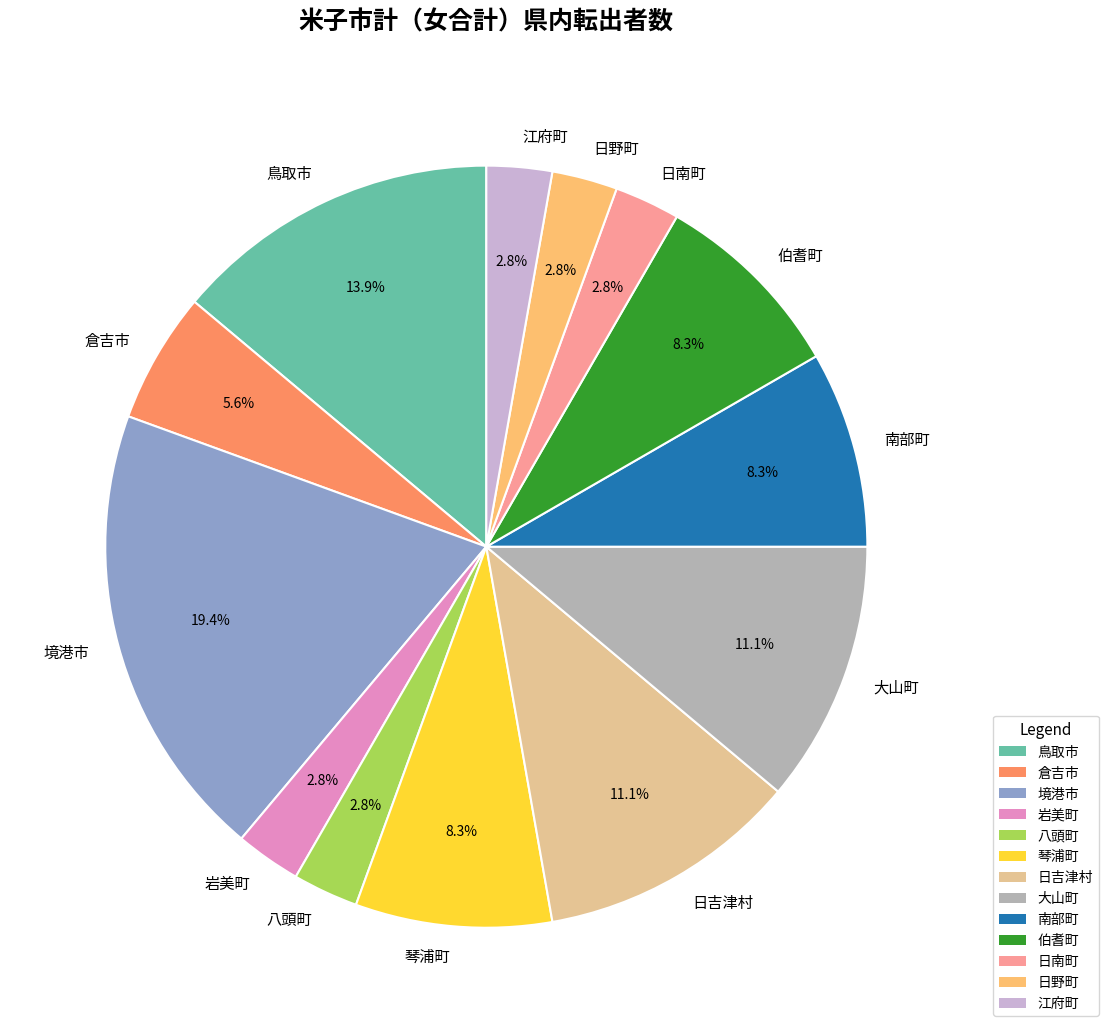

Is there any slice that represents more than half of the pie?

No